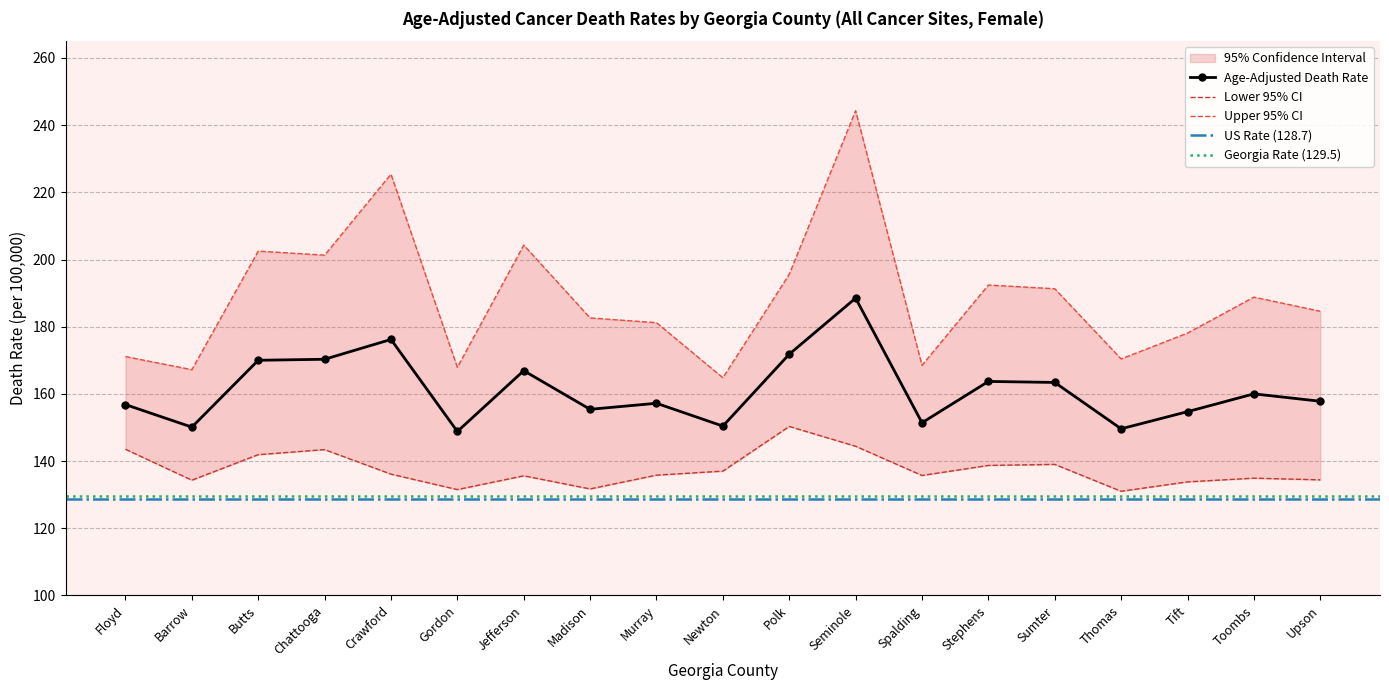

What is the lowest value of the Lower 95% CI series?

131.0